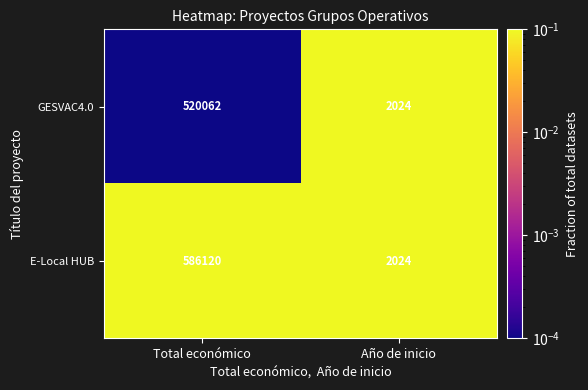

Which series has the largest range (max minus min)?

E-Local HUB